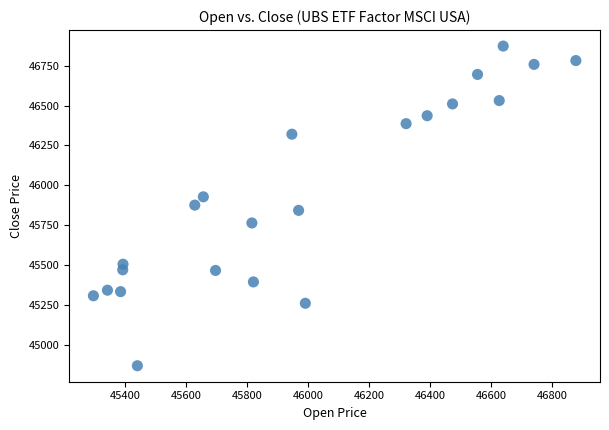

What is the range of X values (max minus min)?

1580